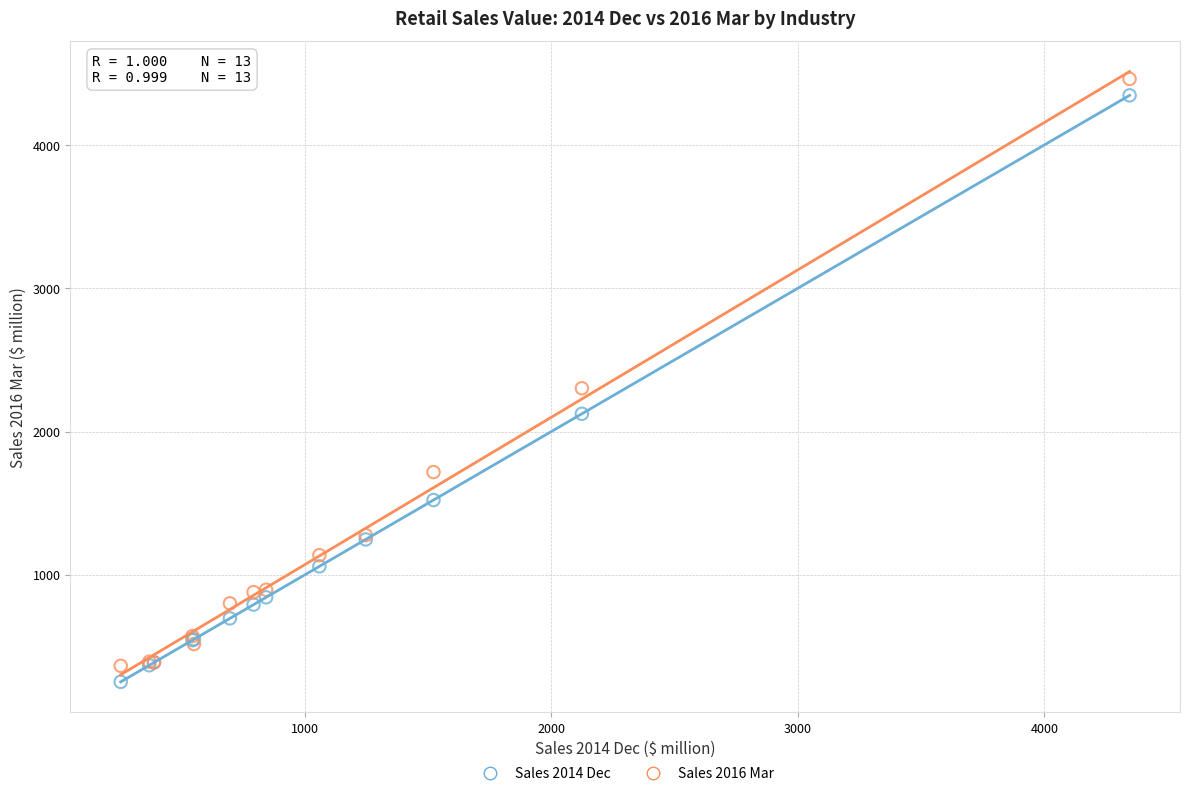

Which series has the largest Y range (max minus min)?

Sales 2016 Mar